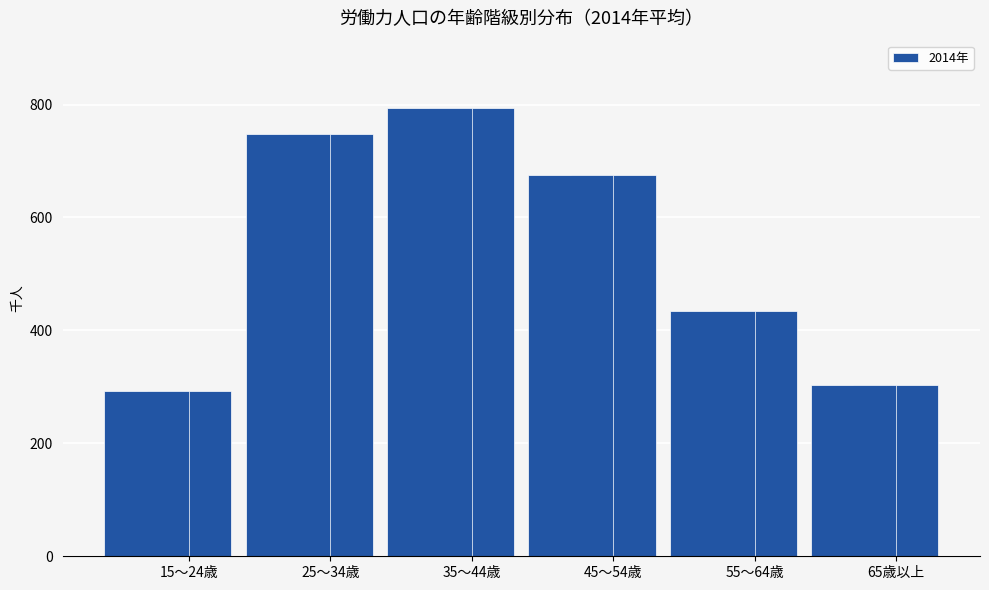

At which label does the data first exceed 676?

25～34歳